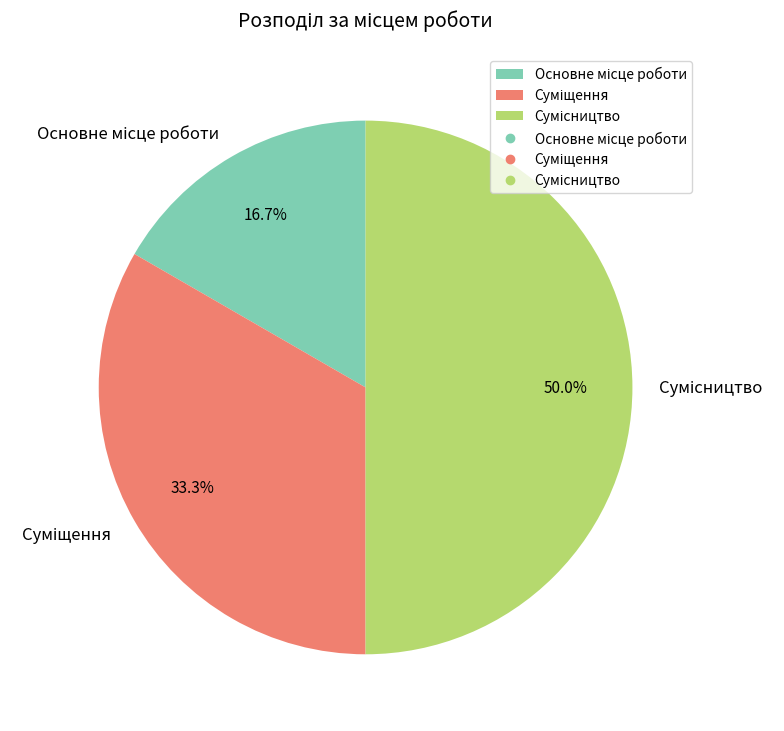

What percentage is NOT represented by Сумісництво?

50.0%